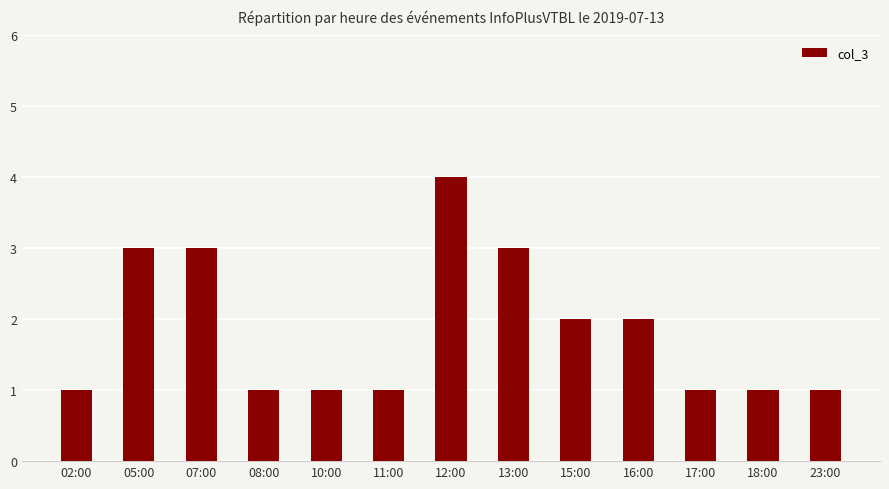

Count the number of data series in this chart.

1